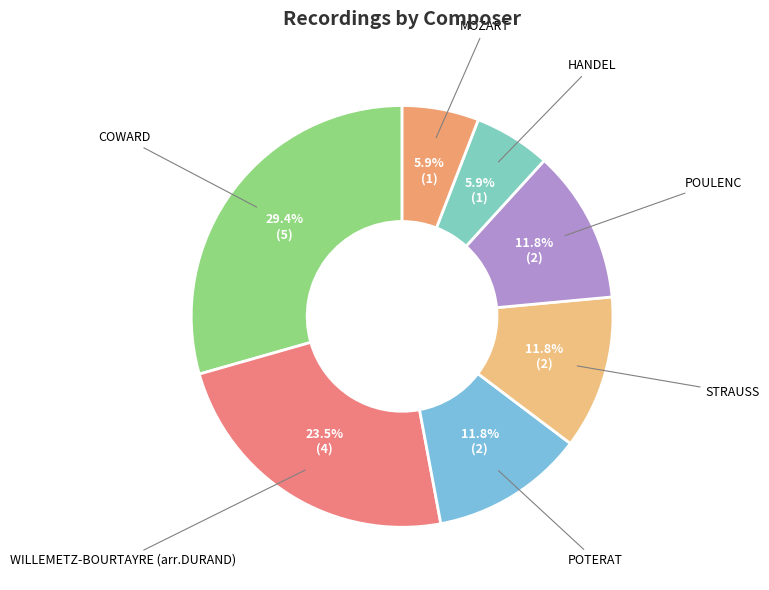

Which slice is the largest?

COWARD